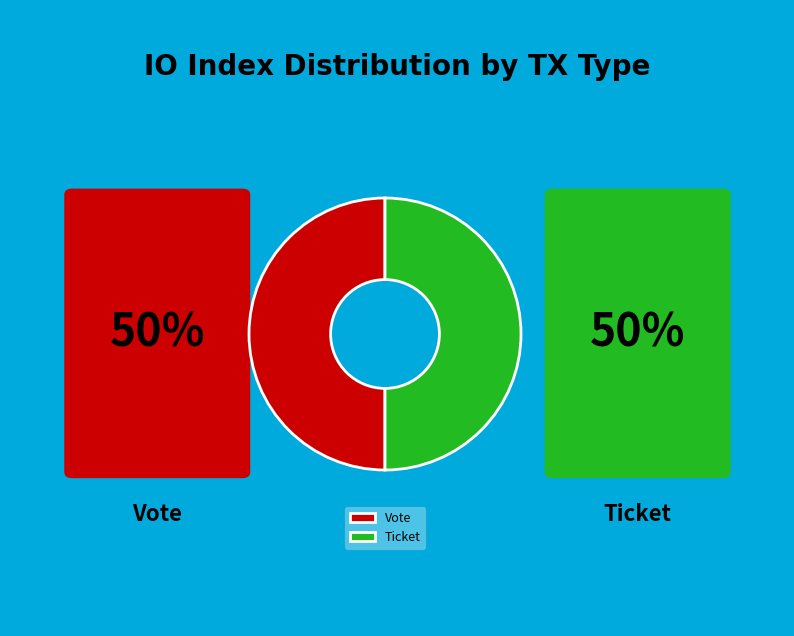

What is the ratio of the value at Ticket to the value at Vote?

1.0